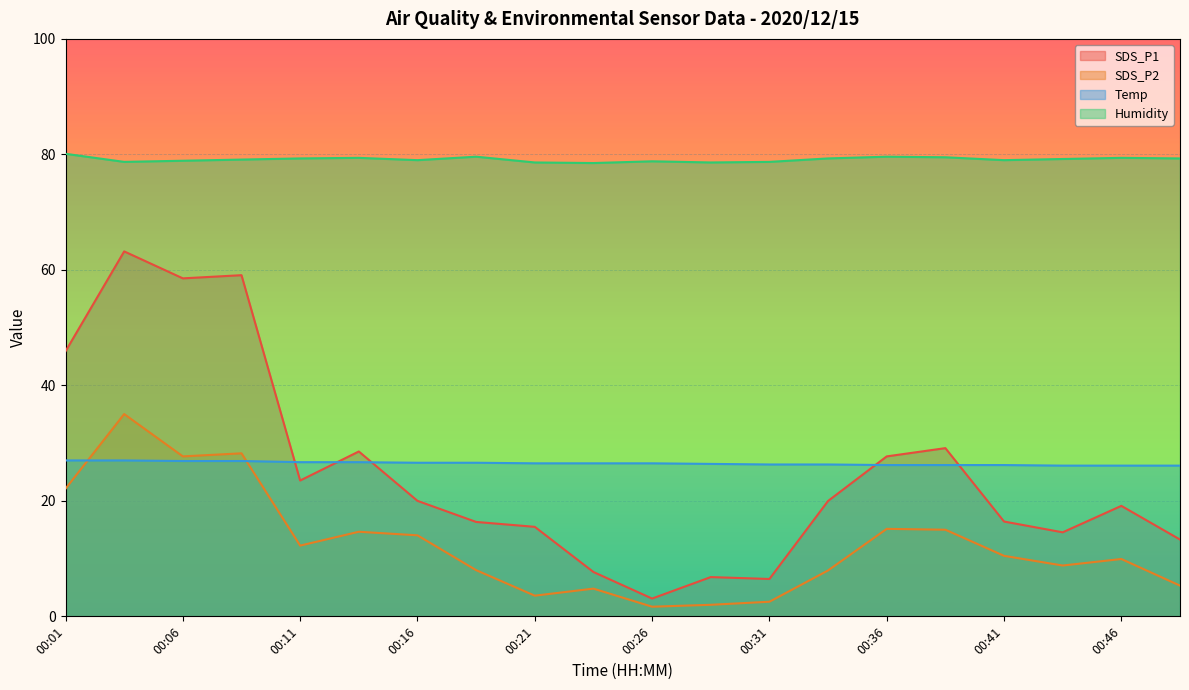

True or false: SDS_P1 has a value of 6.8 at 00:28.

True